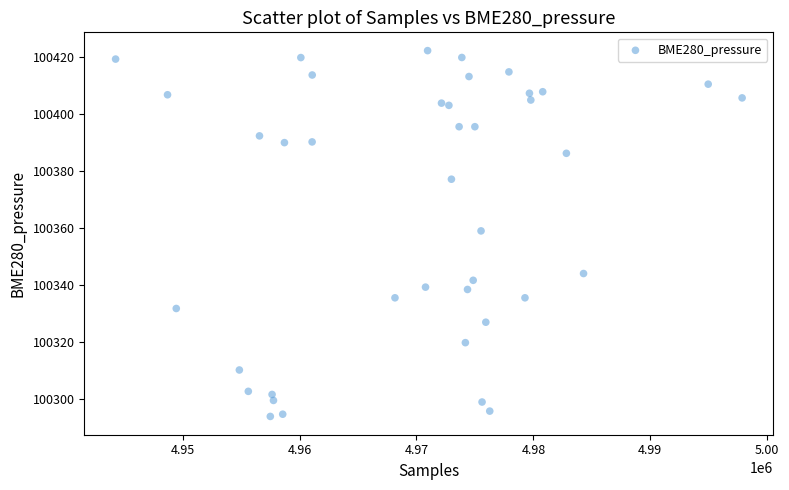

What is the range of X values (max minus min)?

53593.0